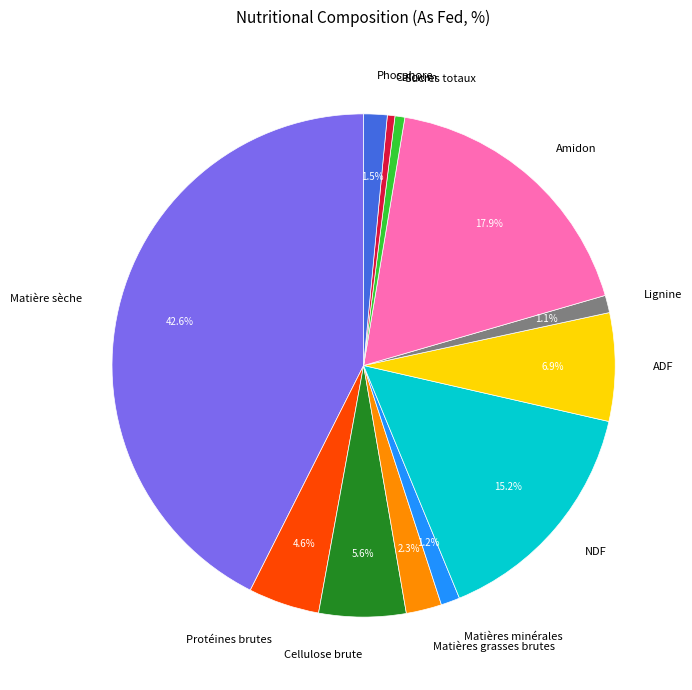

Which category has the biggest portion of the pie?

Matière sèche